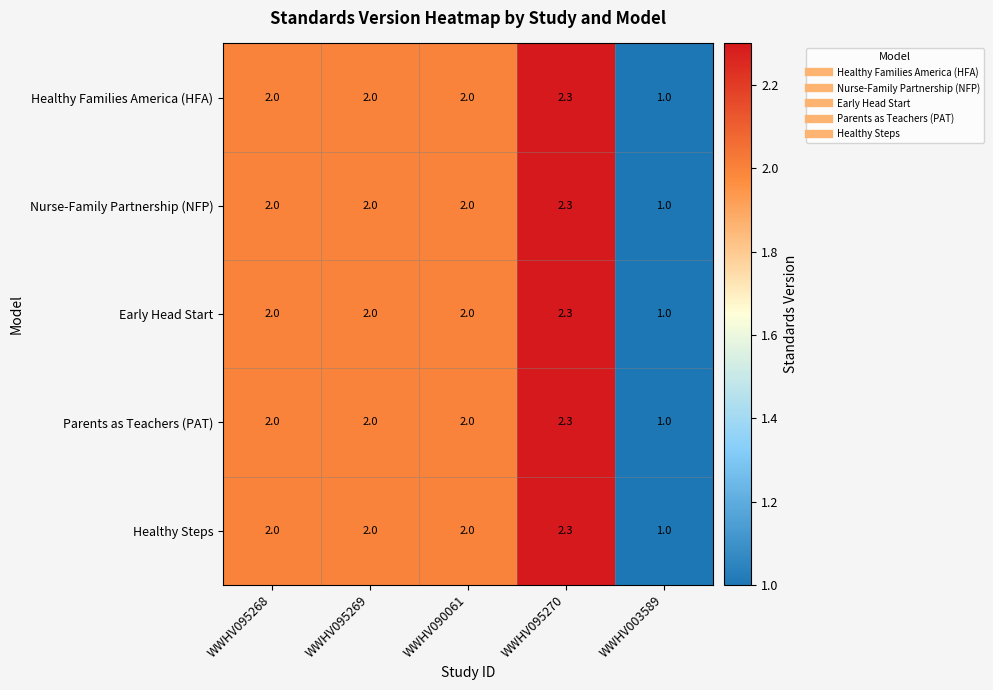

Read the Healthy Steps value at WWHV090061.

2.0